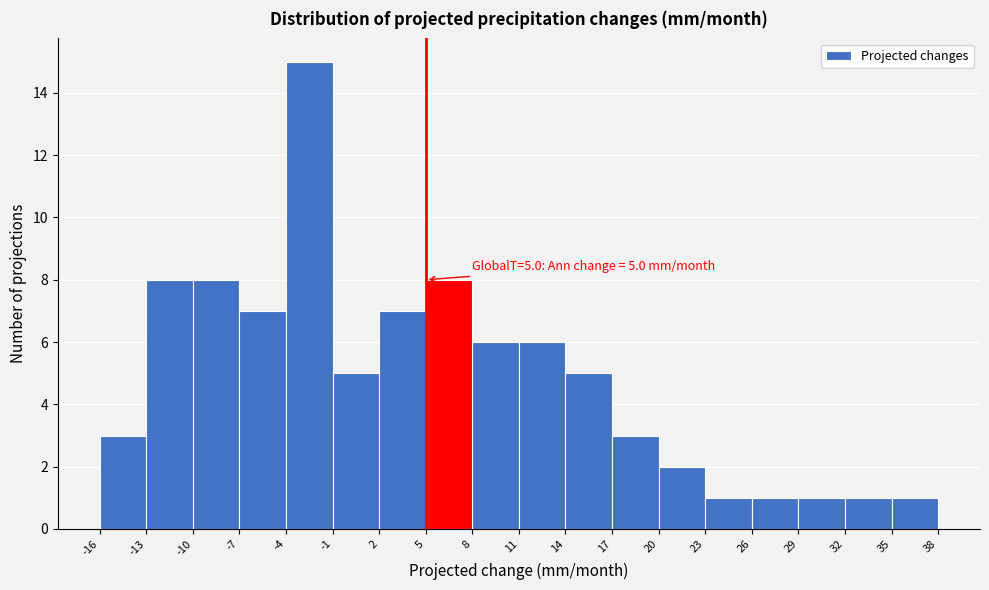

Which range on the x-axis has the tallest bar?

-4 to -1